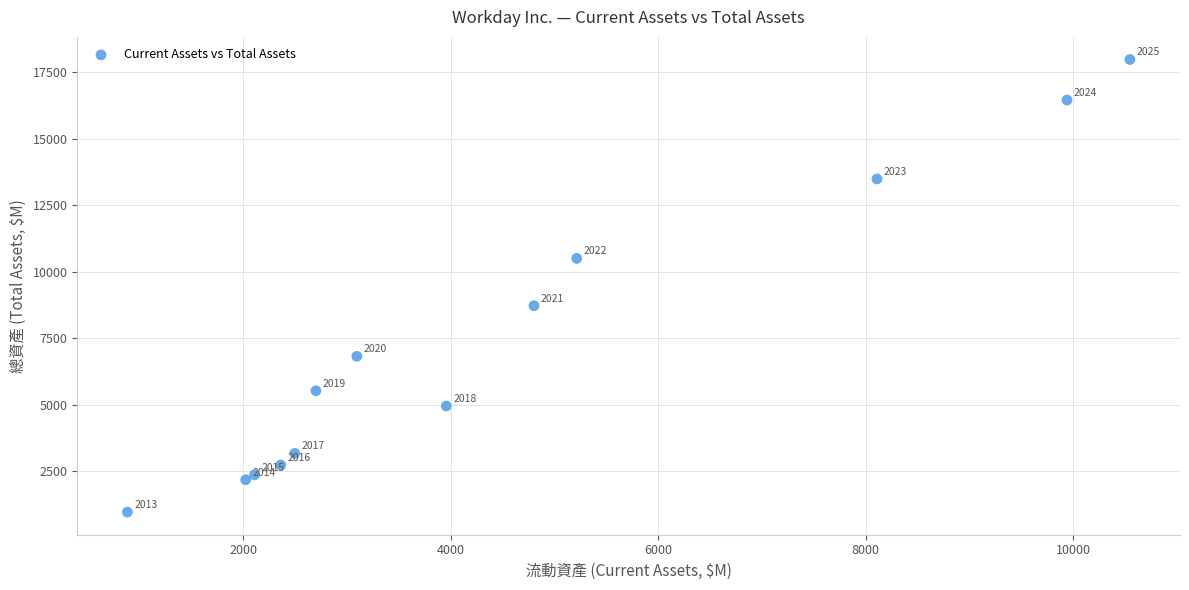

What Y value in the scatter plot is closest to 9468?

8718